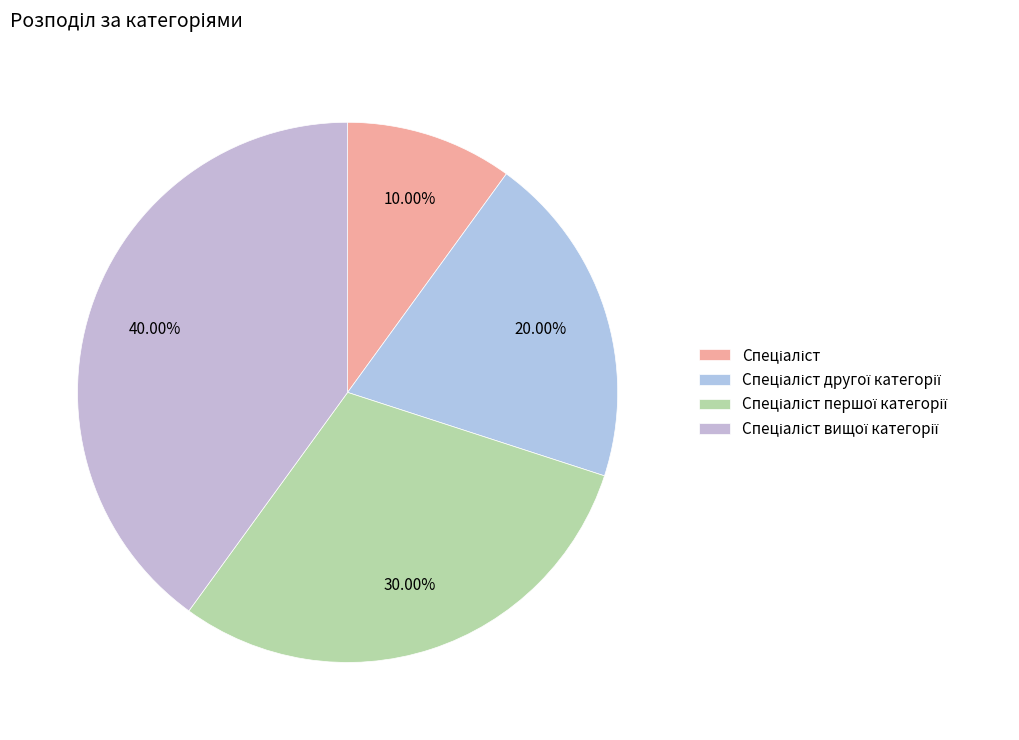

True or false: Спеціаліст першої категорії accounts for 41% of the total.

False